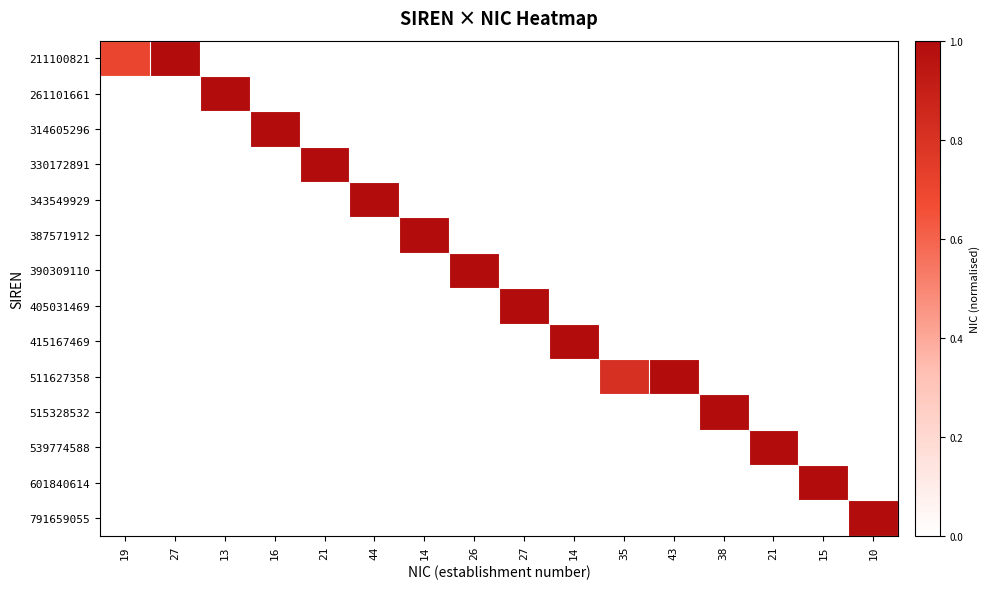

How many data points does each series have?

16